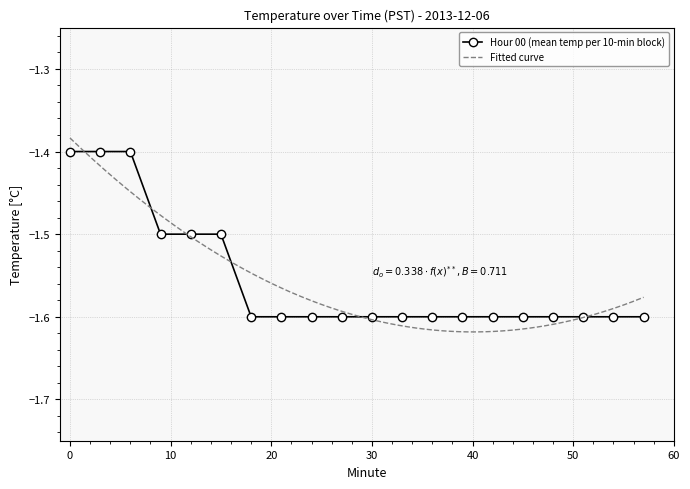

Reading right to left, what are all the values shown in this chart?

-1.6	-1.6	-1.6	-1.6	-1.6	-1.6	-1.6	-1.6	-1.6	-1.6	-1.6	-1.6	-1.6	-1.6	-1.5	-1.5	-1.5	-1.4	-1.4	-1.4